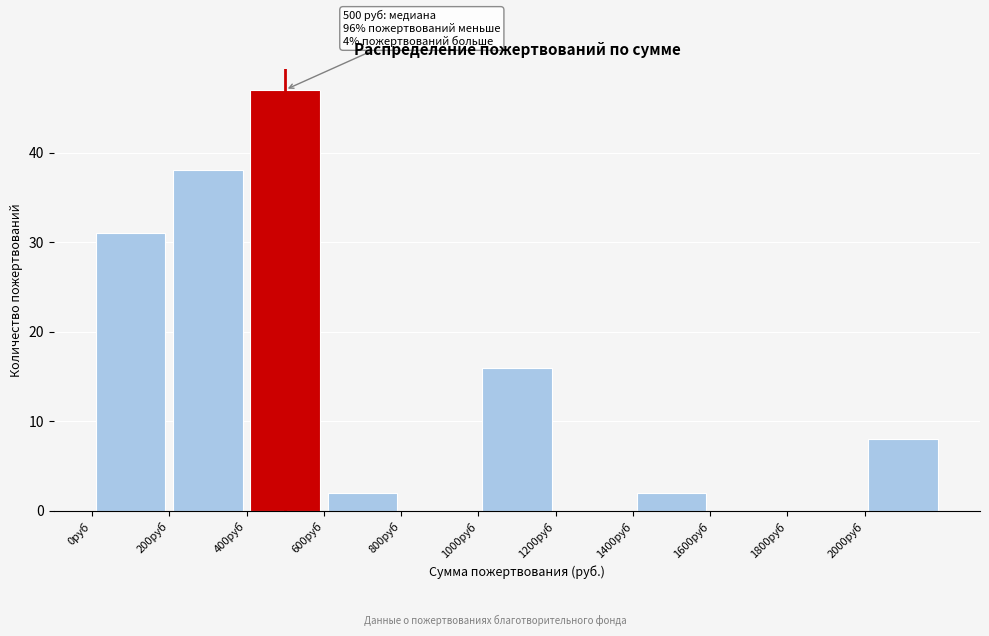

Over which range of the x-axis is the bar tallest?

400 to 600